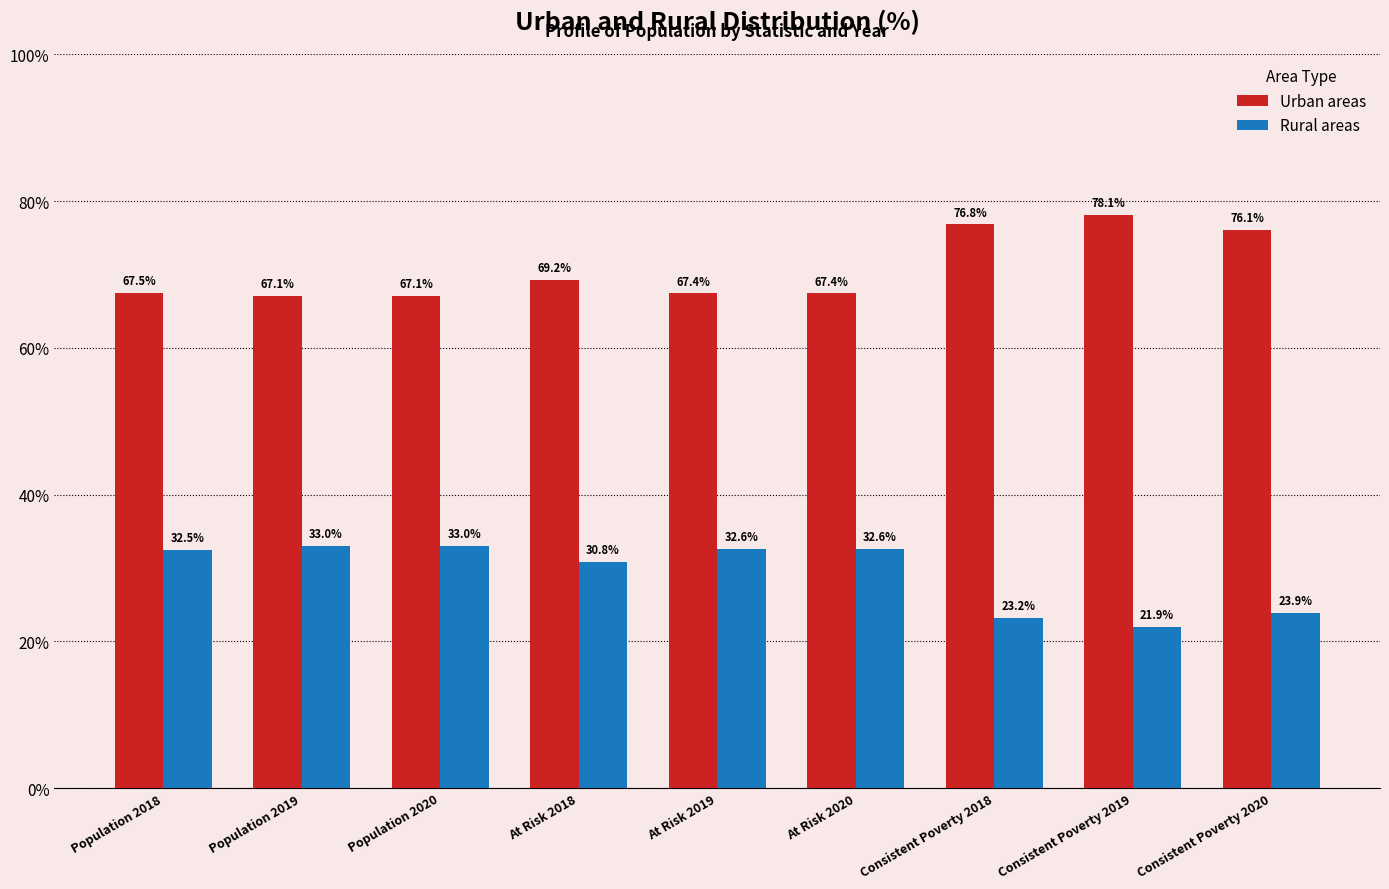

What is the value of the Urban areas bar at the 9th from the left?

76.1